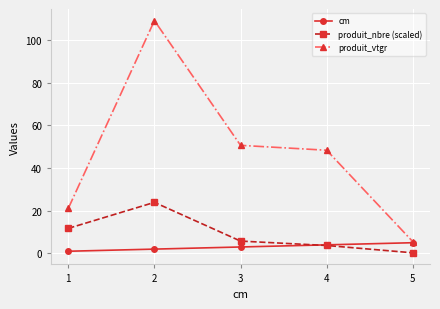

How many lines are shown in the chart?

3